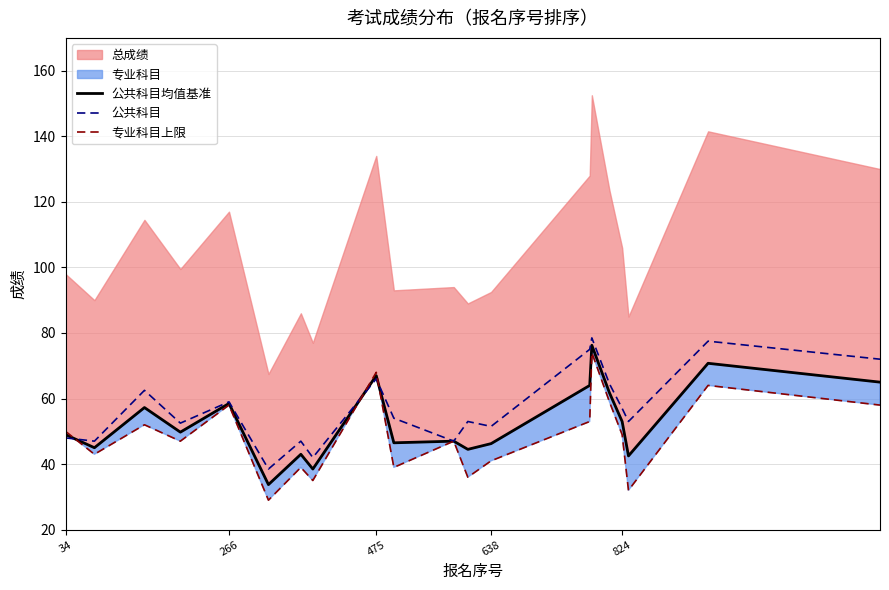

Is it true that 专业科目上限 equals 114.6 at 475?

False